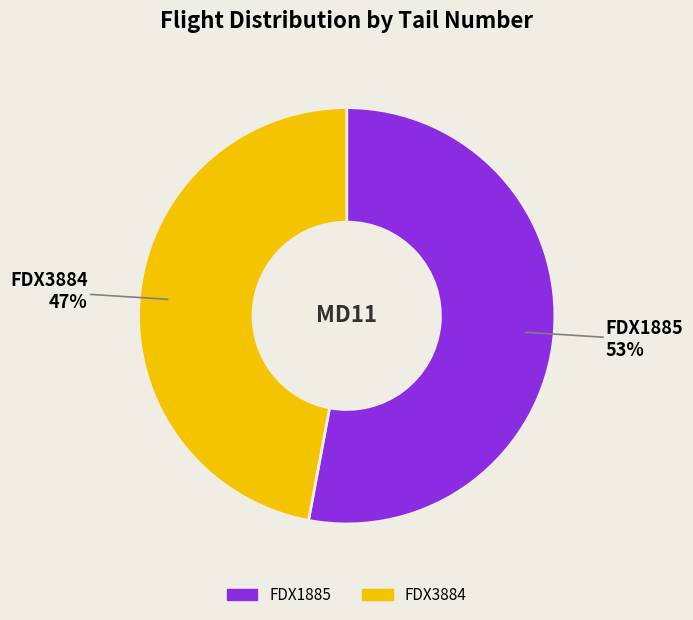

Between FDX3884 and FDX1885, which is larger?

FDX1885